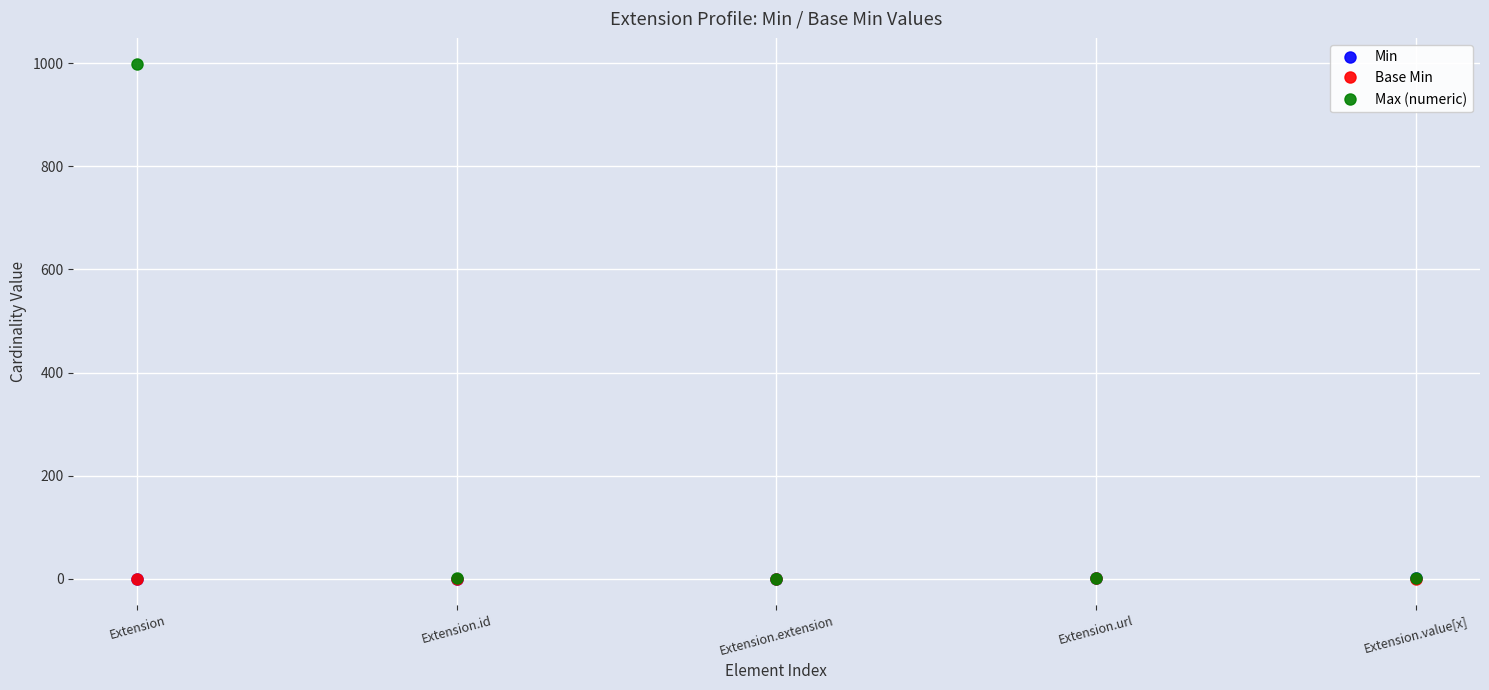

Which series has the widest spread of values?

Max (numeric)